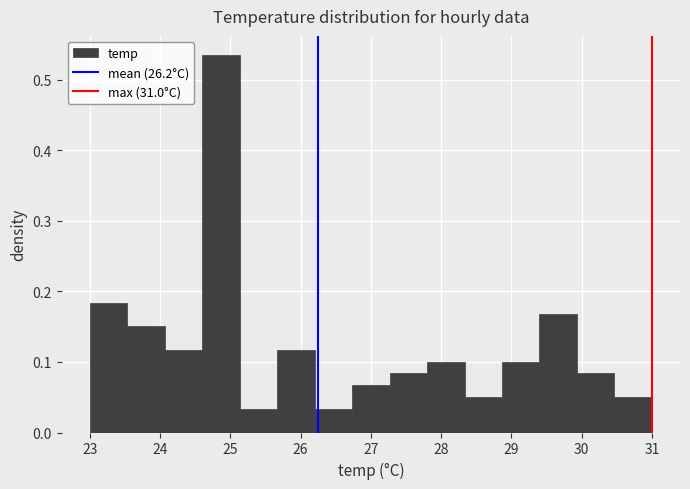

Reading left to right, list every bar in this chart as the range it spans on the x-axis followed by its height. Neither the bar edges nor the heights are printed on the chart, so give them approximately, as read against the axes.

23.0 to 23.5: 0.18
23.5 to 24.1: 0.15
24.1 to 24.6: 0.12
24.6 to 25.1: 0.54
25.1 to 25.7: 0.03
25.7 to 26.2: 0.12
26.2 to 26.7: 0.03
26.7 to 27.3: 0.07
27.3 to 27.8: 0.08
27.8 to 28.3: 0.10
28.3 to 28.9: 0.05
28.9 to 29.4: 0.10
29.4 to 29.9: 0.17
29.9 to 30.5: 0.08
30.5 to 31.0: 0.05